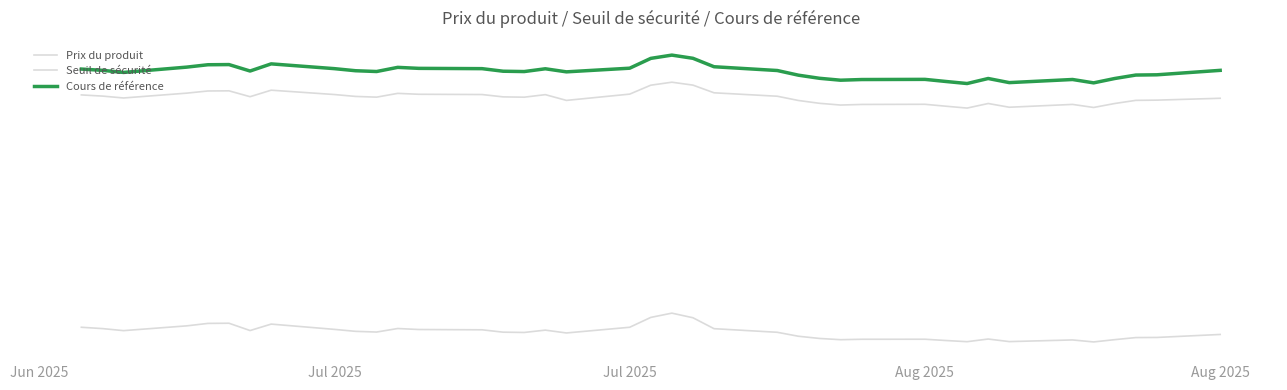

In Cours de référence, how many points are higher than both neighbors (excluding endpoints)?

8